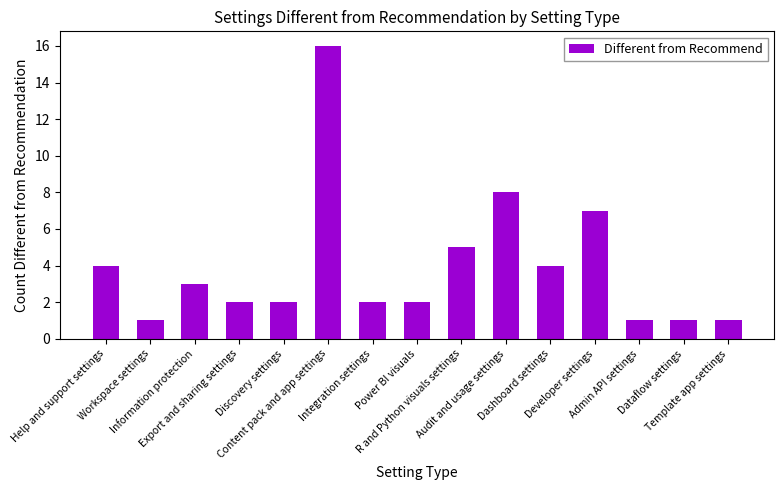

Which has a higher value, Workspace settings or Export and sharing settings?

Export and sharing settings